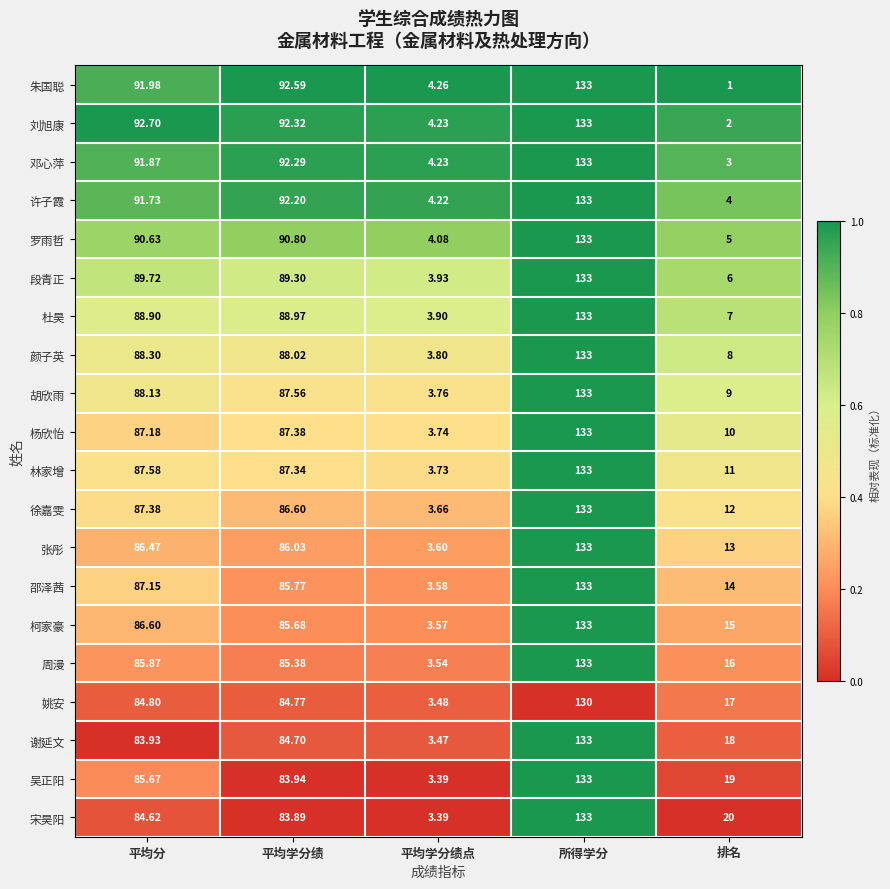

Which category has the lowest value in the 许子霞 series?

排名